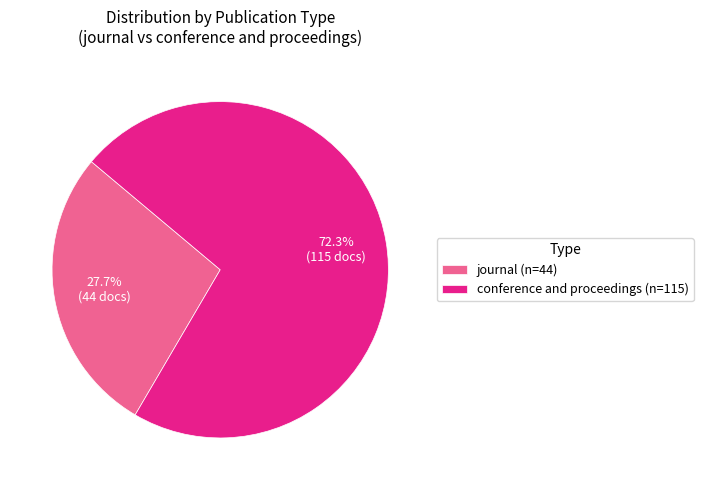

To the nearest percent, what is the combined percentage of journal and conference and proceedings?

100%